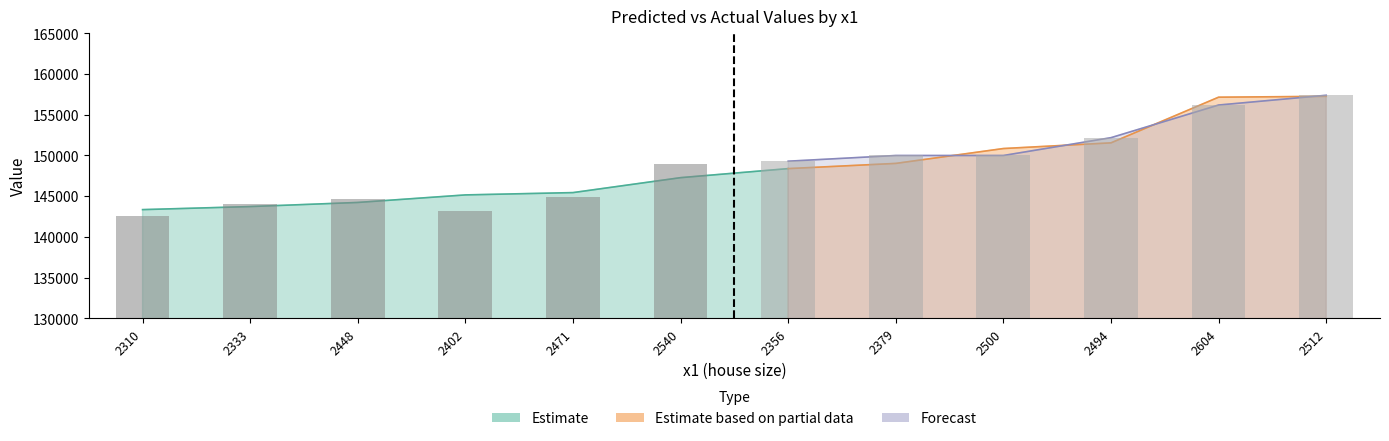

What is the difference between the values at 2540 and 2512?

8400